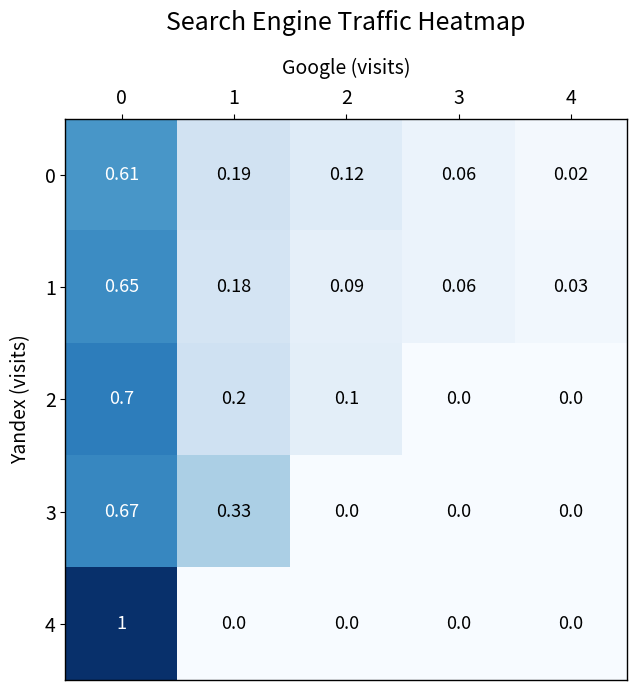

Count the number of categories in the chart.

5